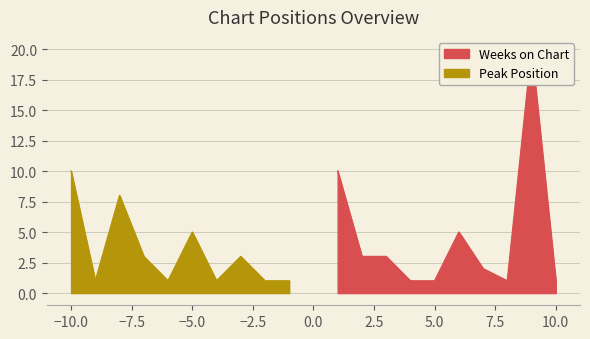

How many interior local valleys does the Peak Position series have?

3